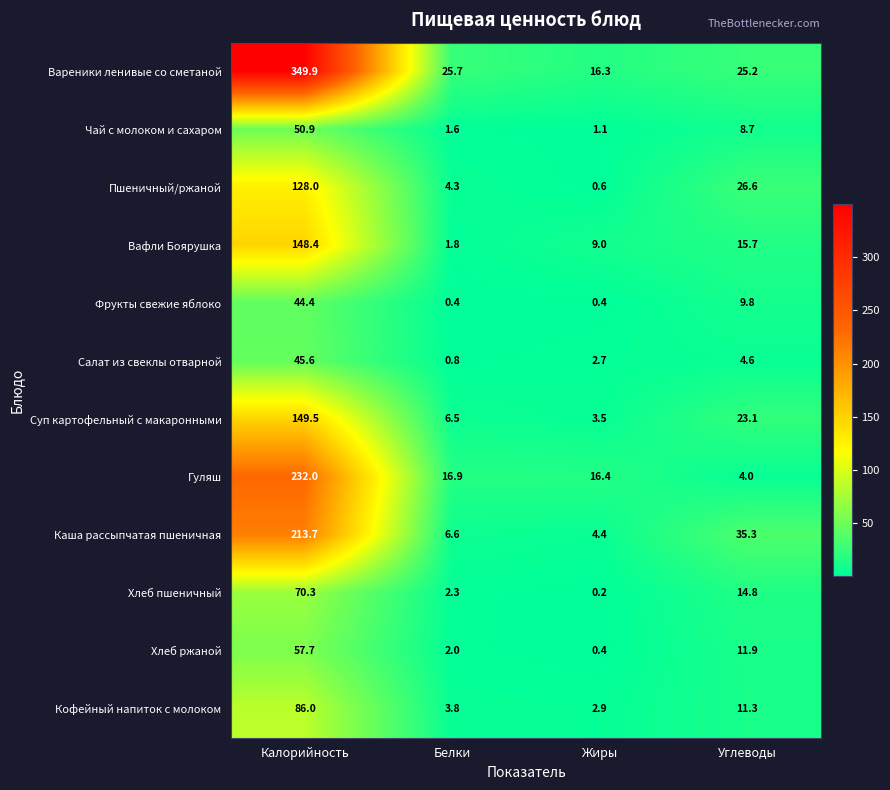

Which series has the widest spread of values?

Вареники ленивые со сметаной